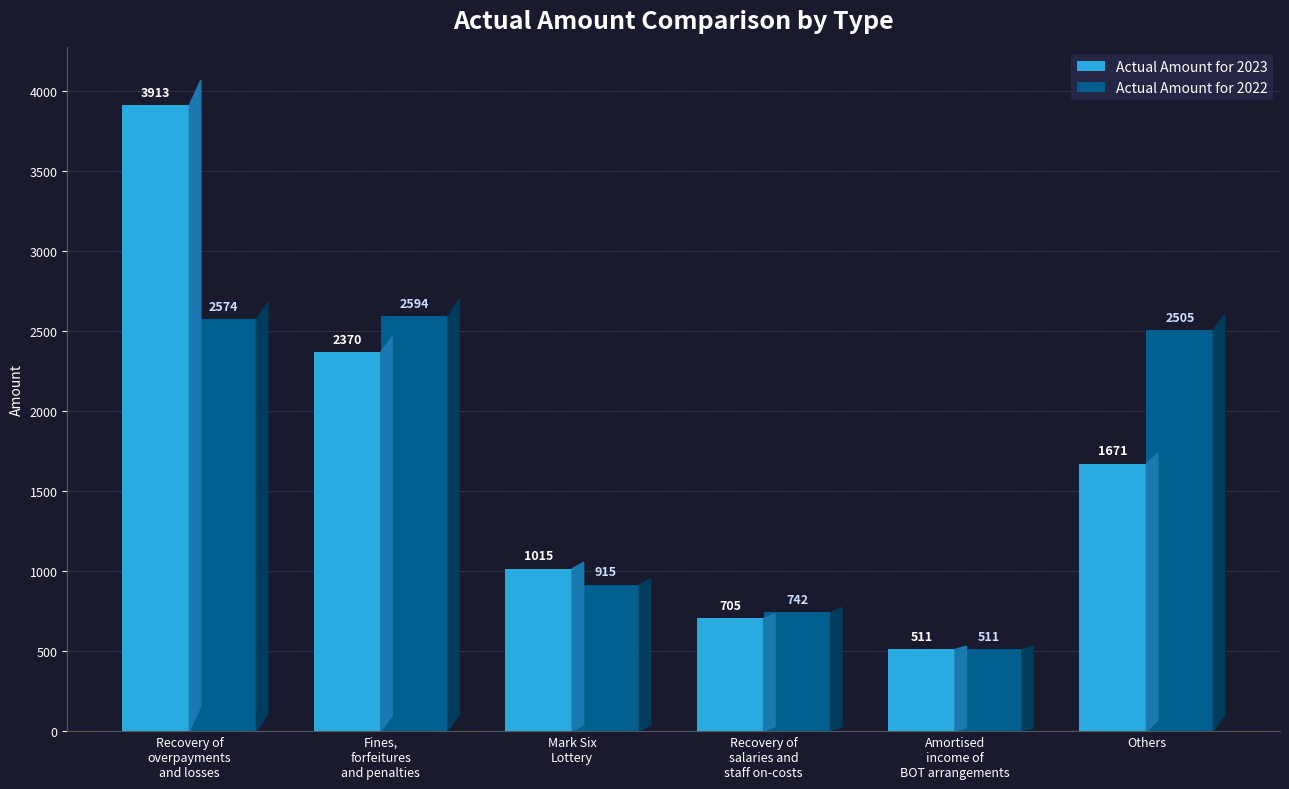

Which series has the largest range (max minus min)?

Actual Amount for 2023